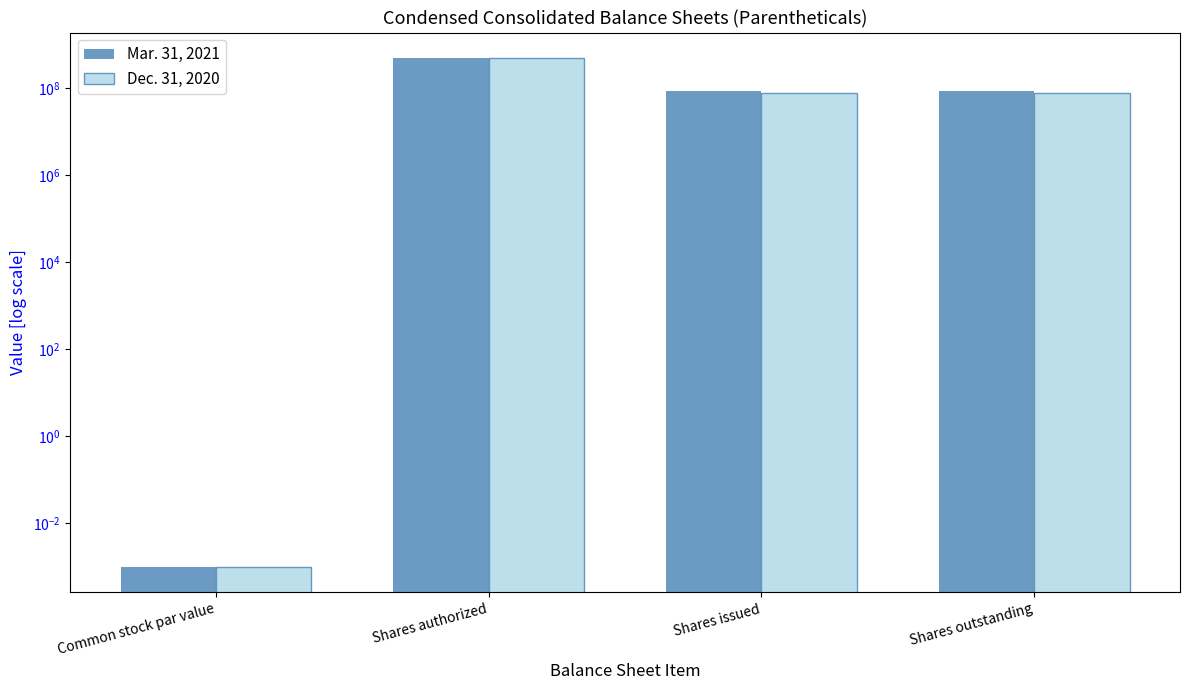

At which label does Dec. 31, 2020 reach its peak?

Shares authorized